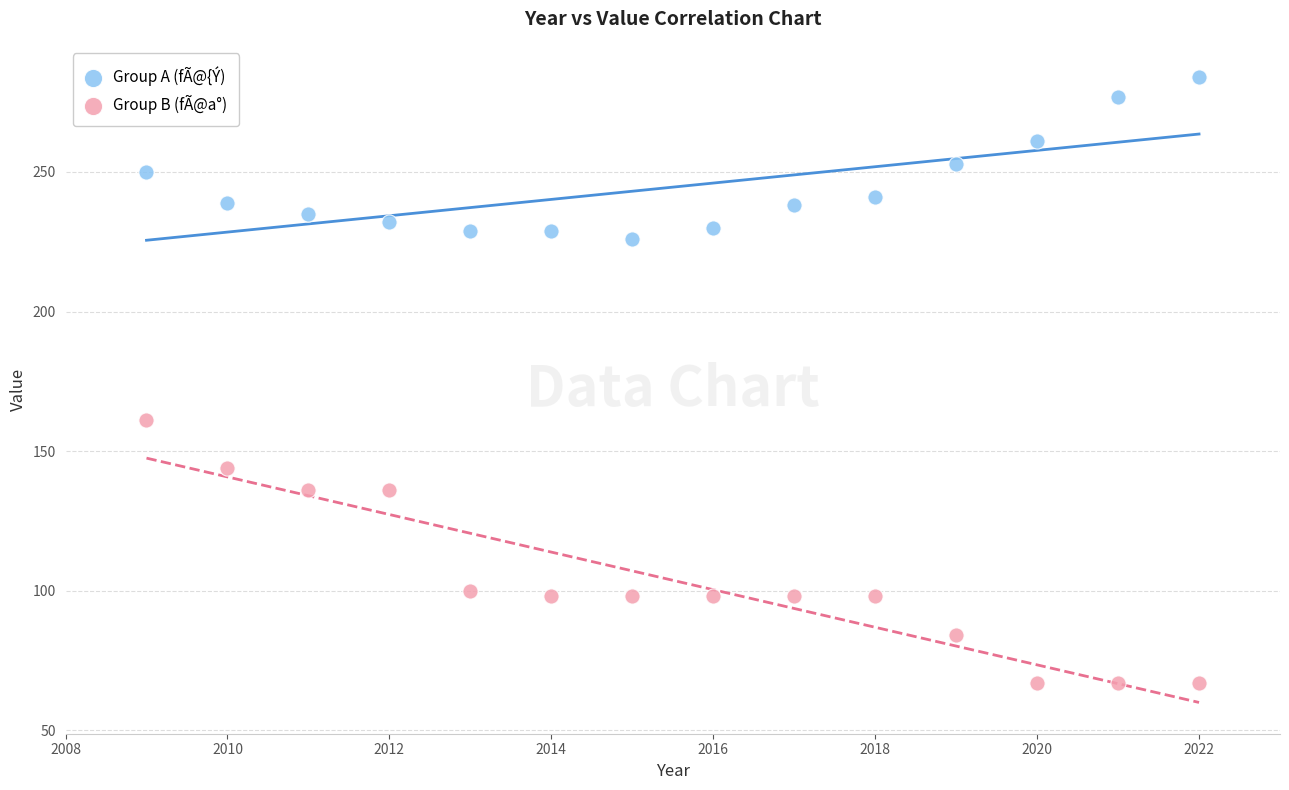

Which series reaches the maximum Y coordinate?

Group A (fÃ@{Ý)